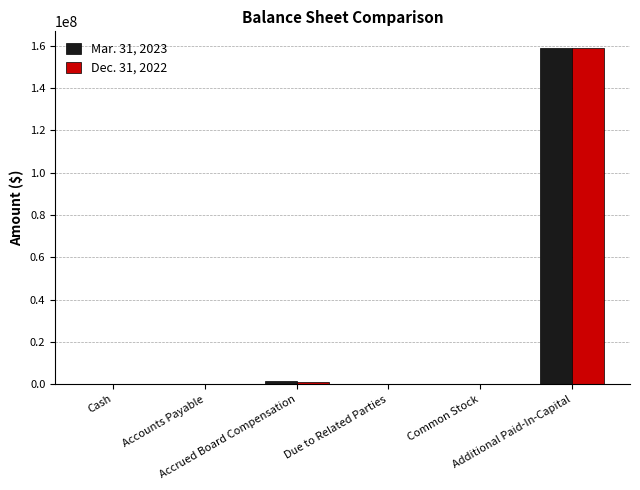

What is the maximum value shown in the chart?

158781227